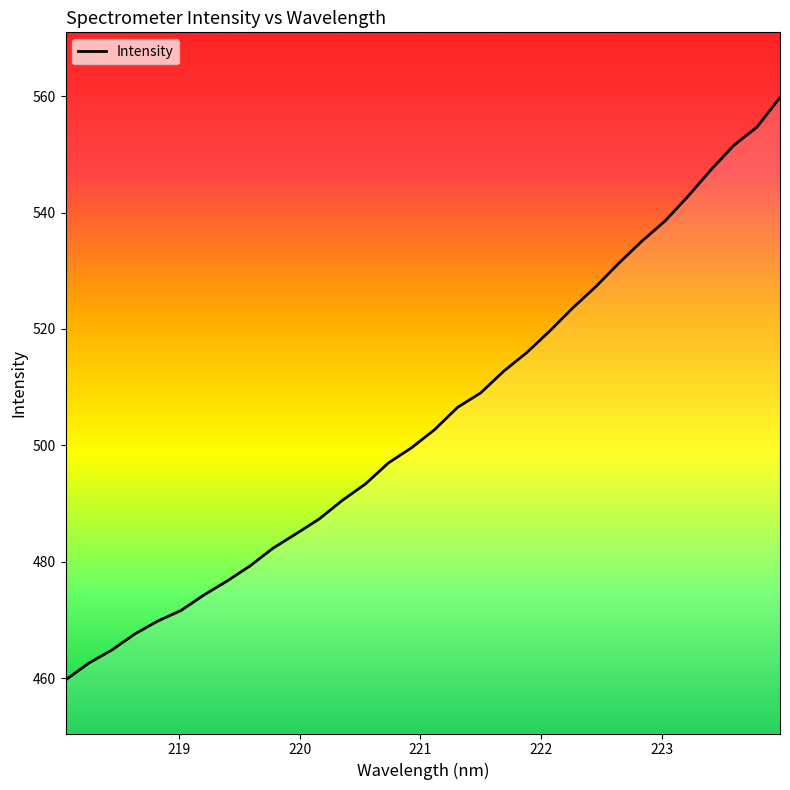

What is the minimum value shown in the chart?

459.7